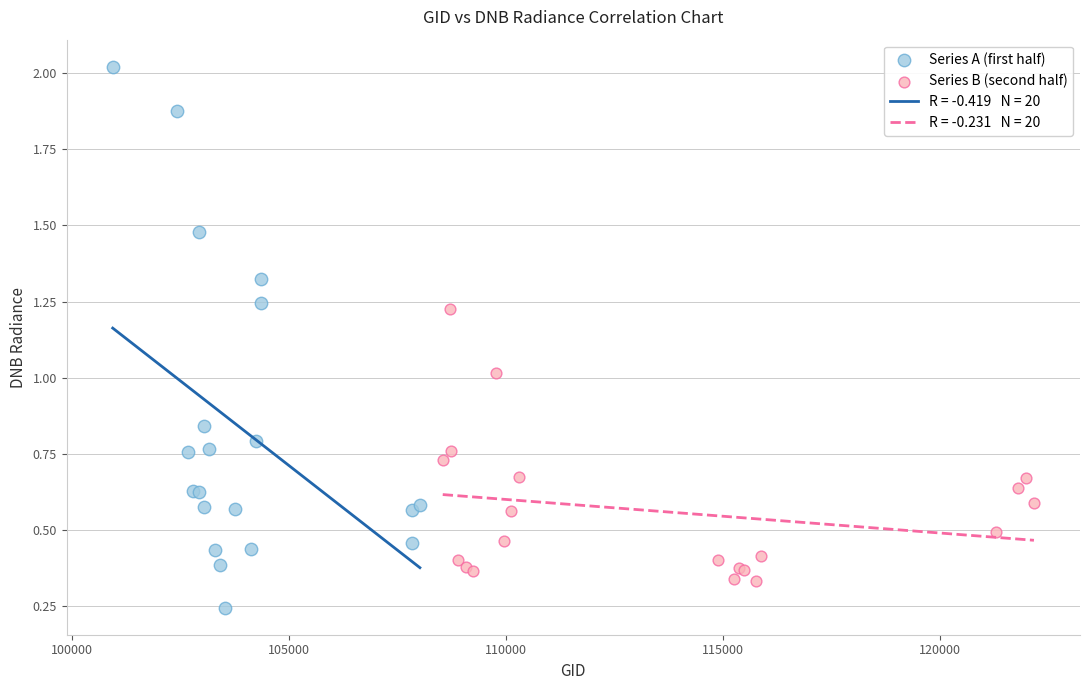

Which series has the widest spread of Y values?

Series A (first half)